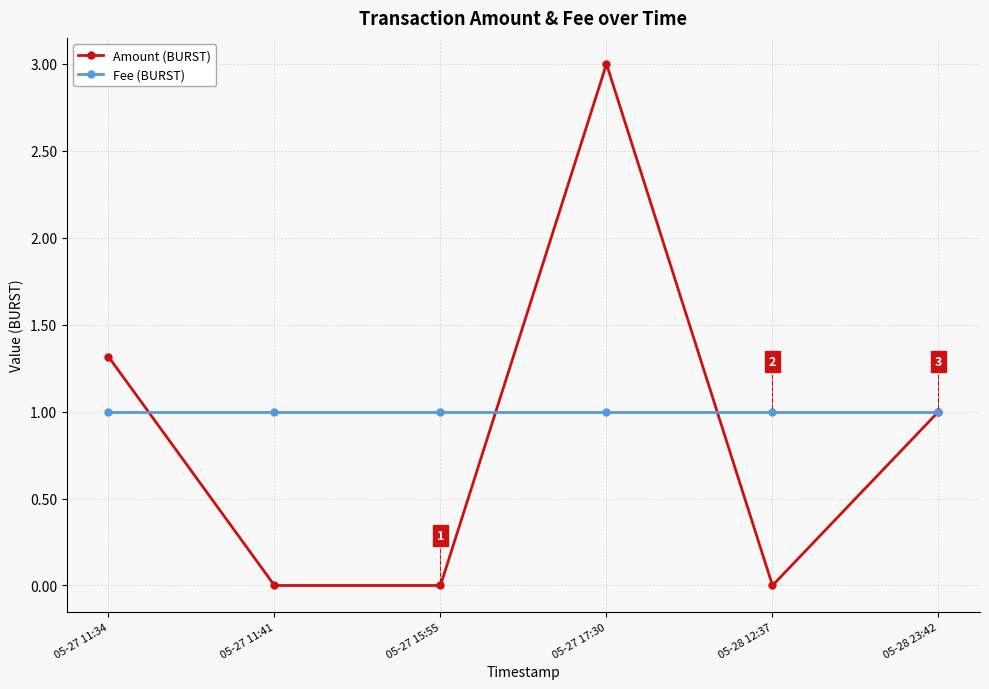

List the series in order of their peak value, lowest first.

Fee (BURST), Amount (BURST)